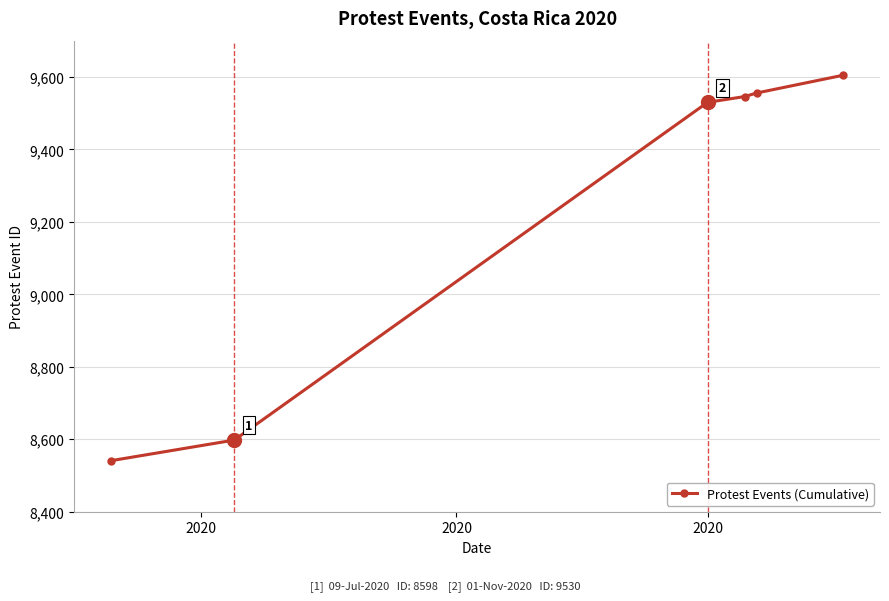

What is the minimum value shown in the chart?

8541